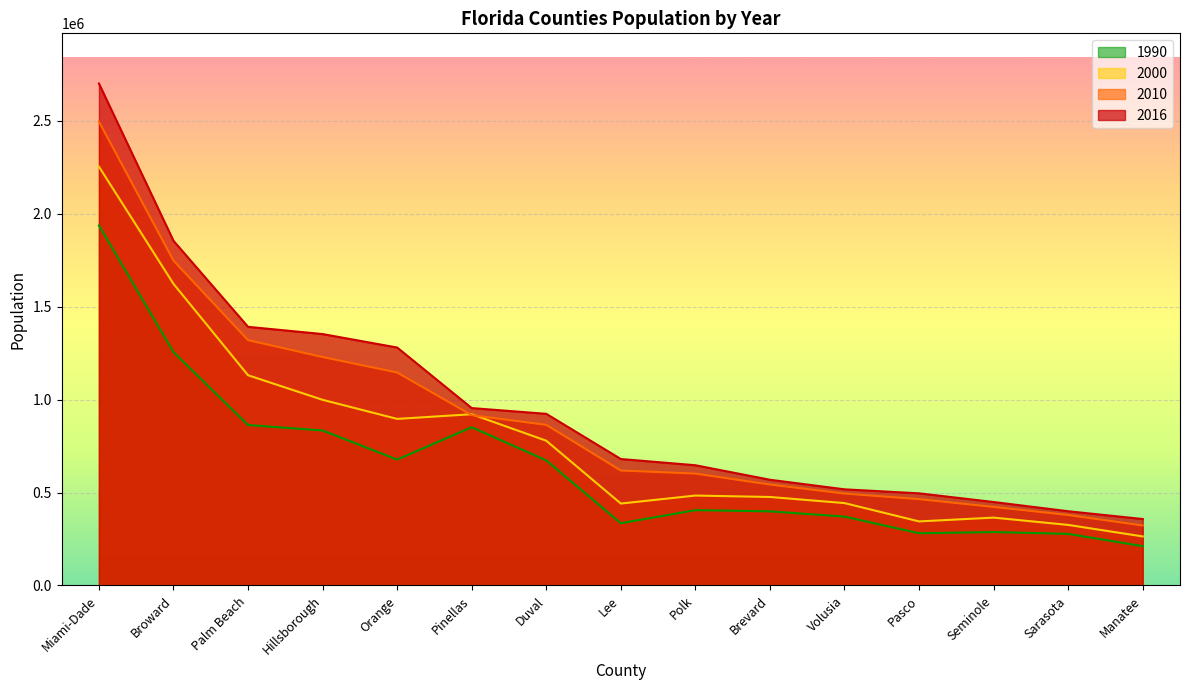

What are all the series names shown in the legend?

1990, 2000, 2010, 2016